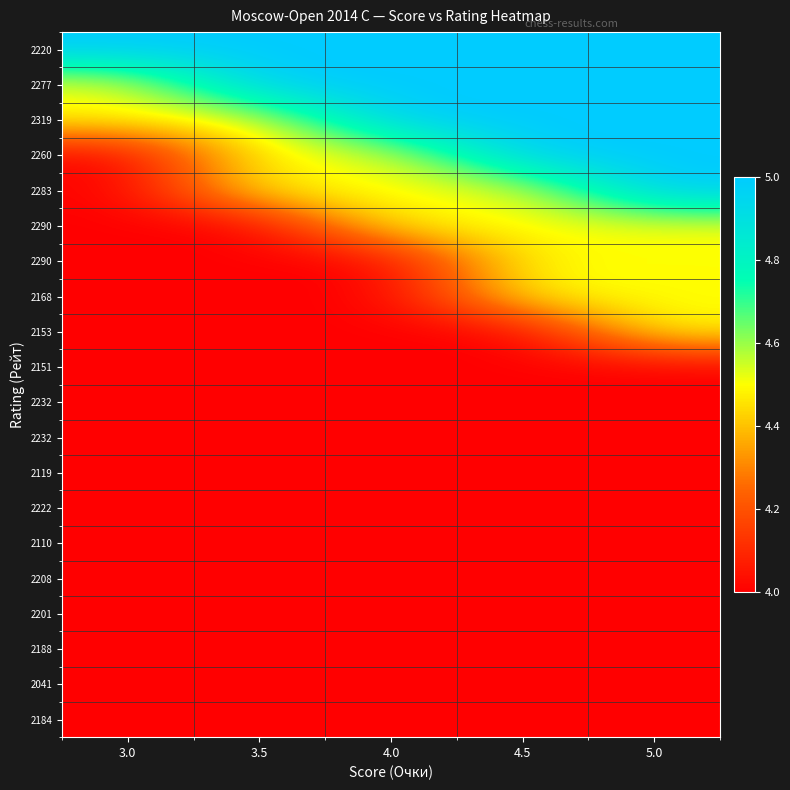

What is the total value across all series at 4.5?

86.0